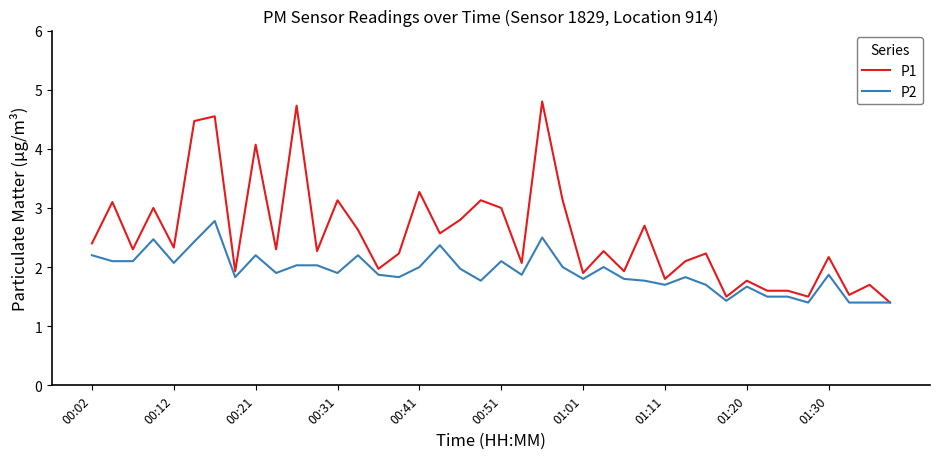

Which series has the largest total across all categories?

P1